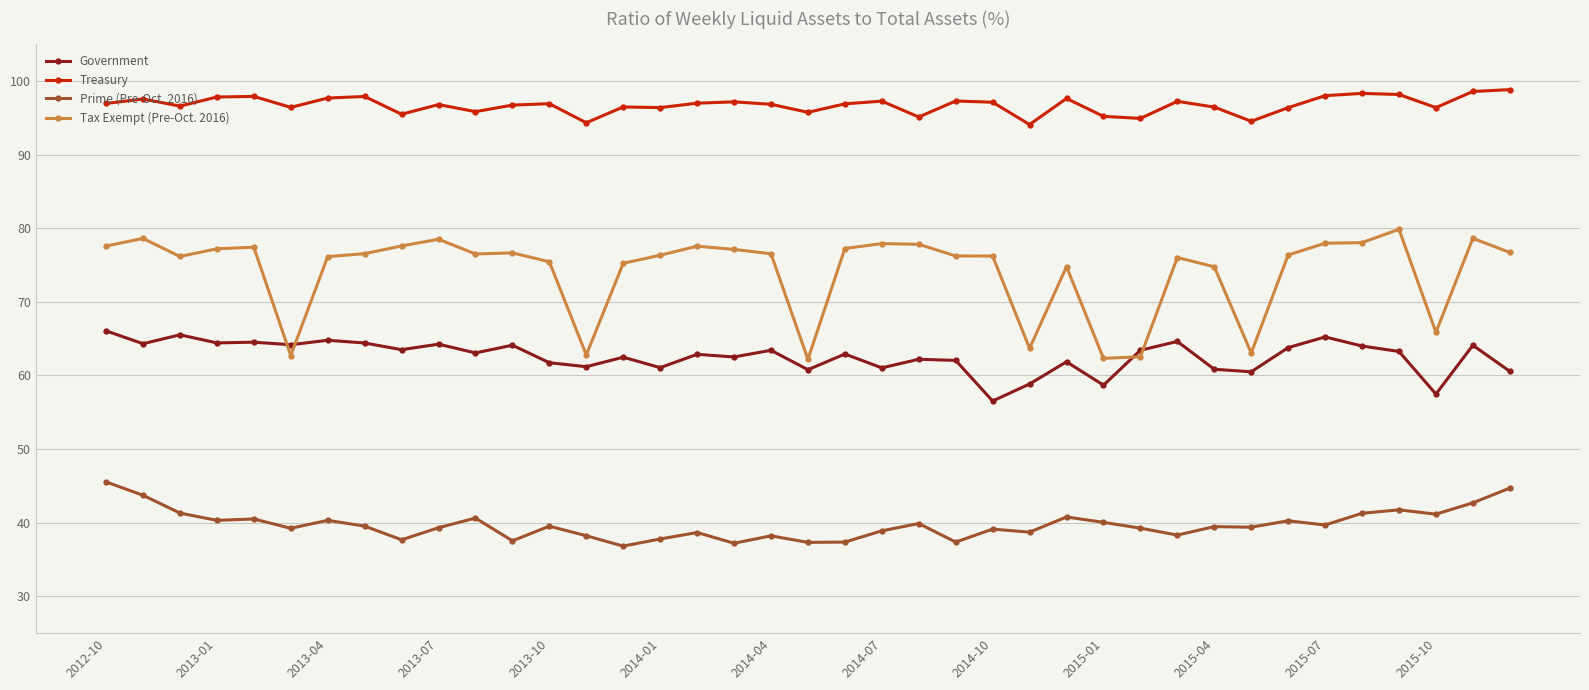

True or false: Treasury and Government intersect in this chart.

False